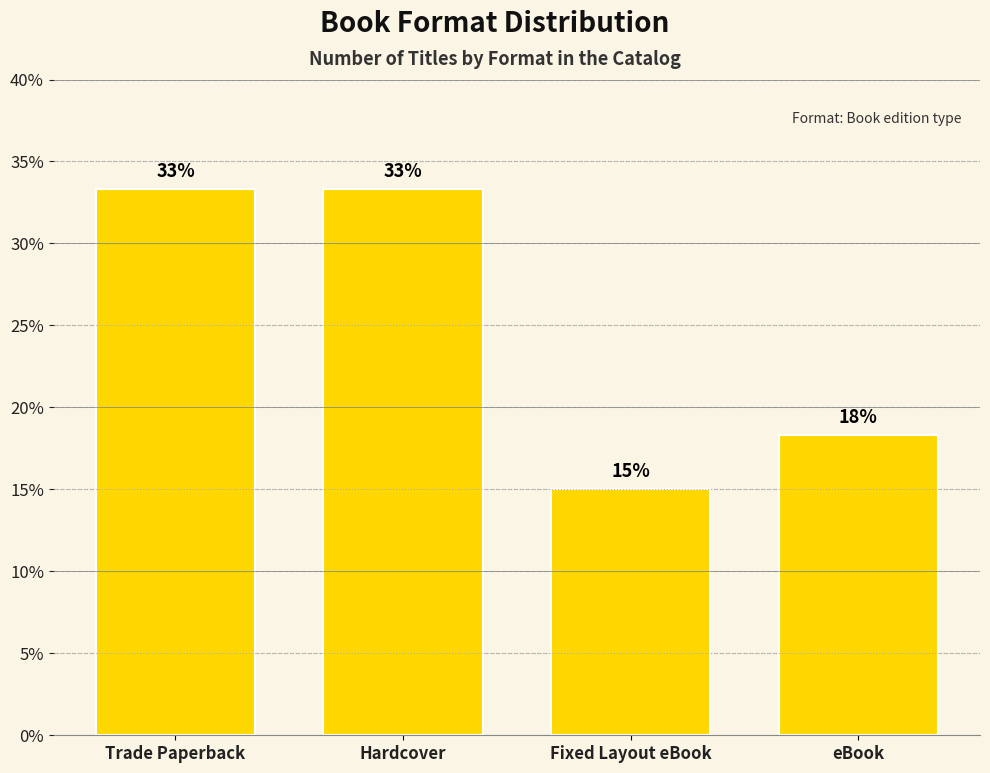

How many bars are there in total?

4